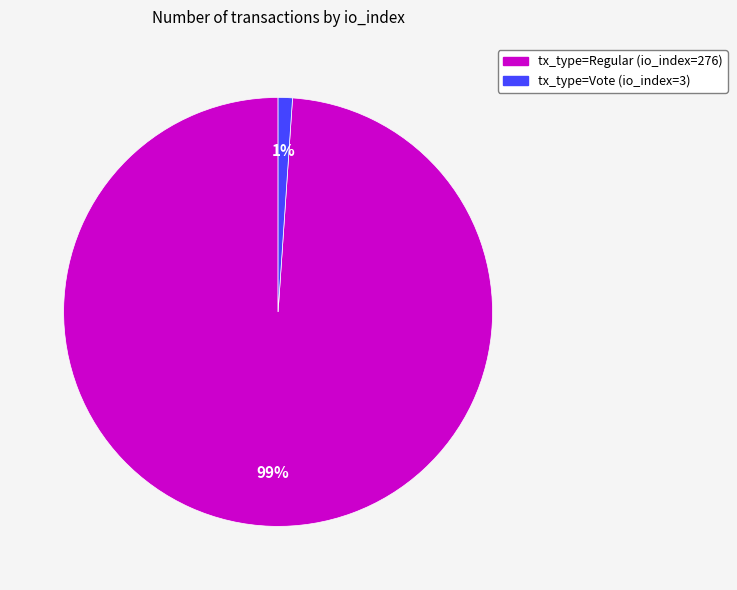

The tx_type=Regular (io_index=276) slice represents 99% of the pie. True or false?

True